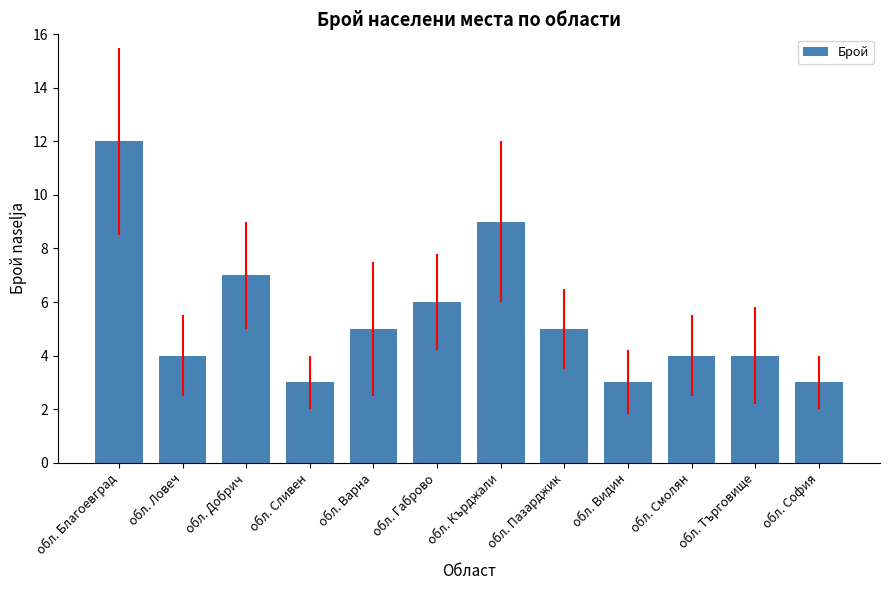

What is the average value?

5